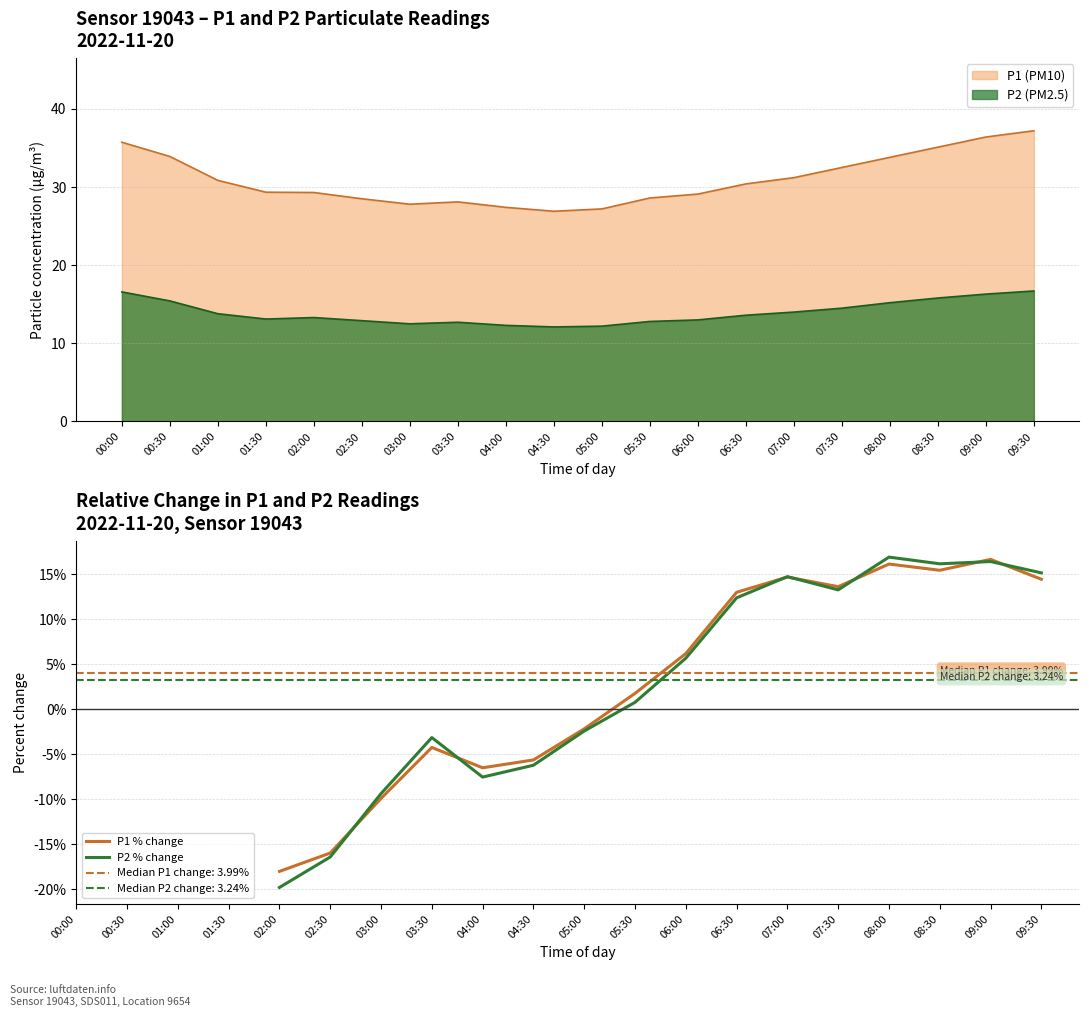

Is the value of P2 (PM2.5) at 02:00 greater than the value of P1 (PM10) at 09:00?

No